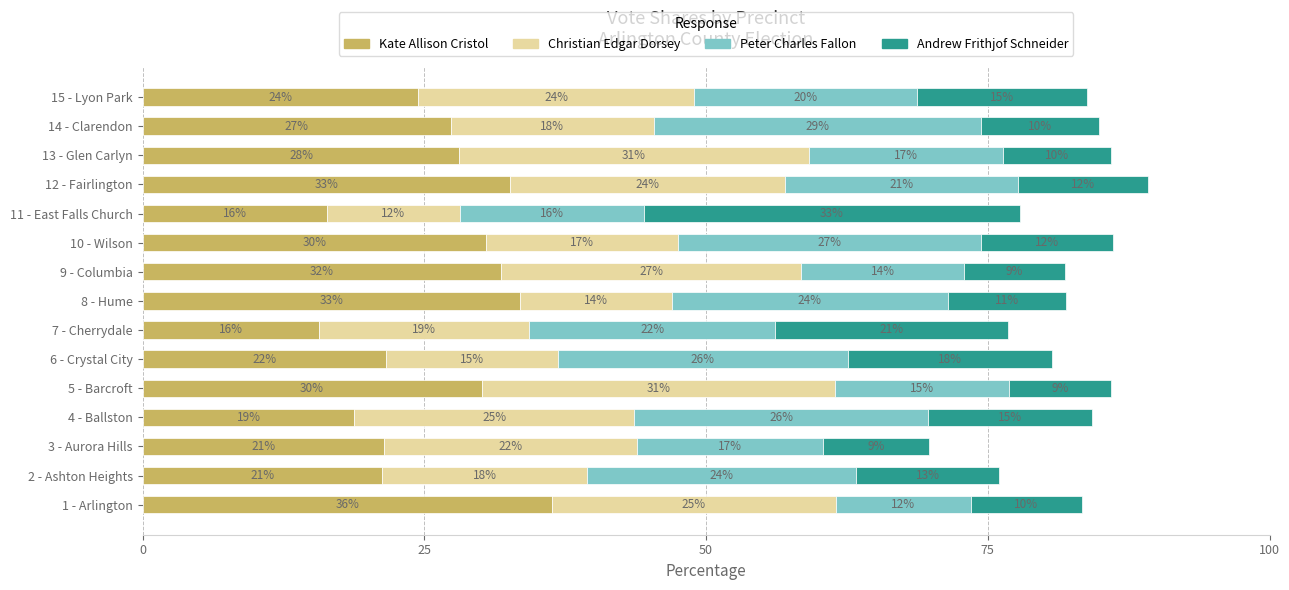

Is it true that Kate Allison Cristol equals 14.8 at 12 - Fairlington?

False